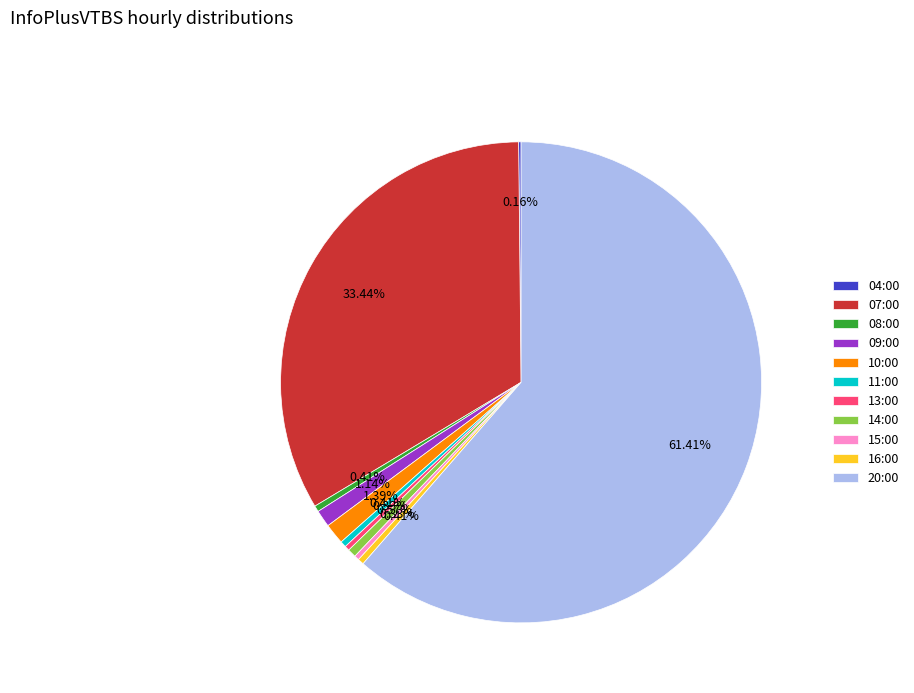

Which has a higher value, 07:00 or 20:00?

20:00